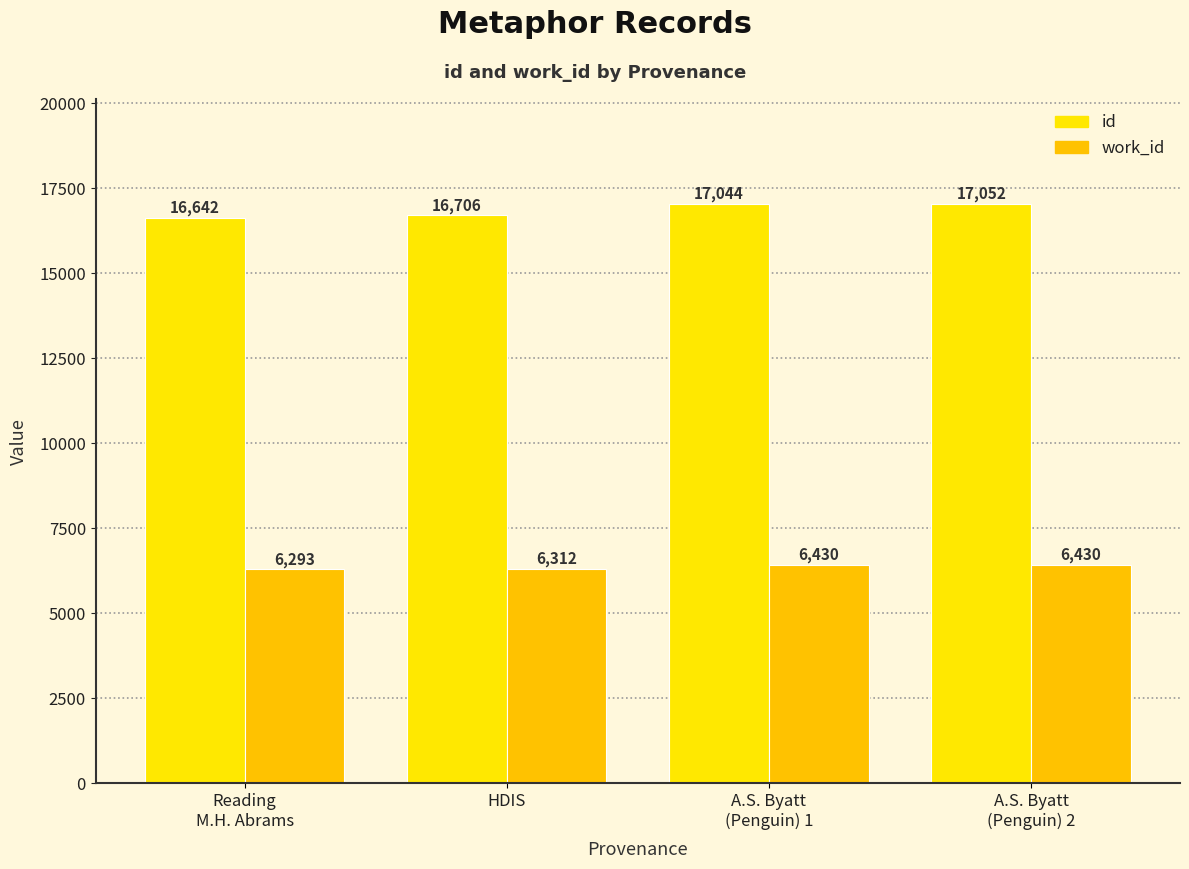

At which category does the chart reach its minimum across all series?

Reading
M.H. Abrams